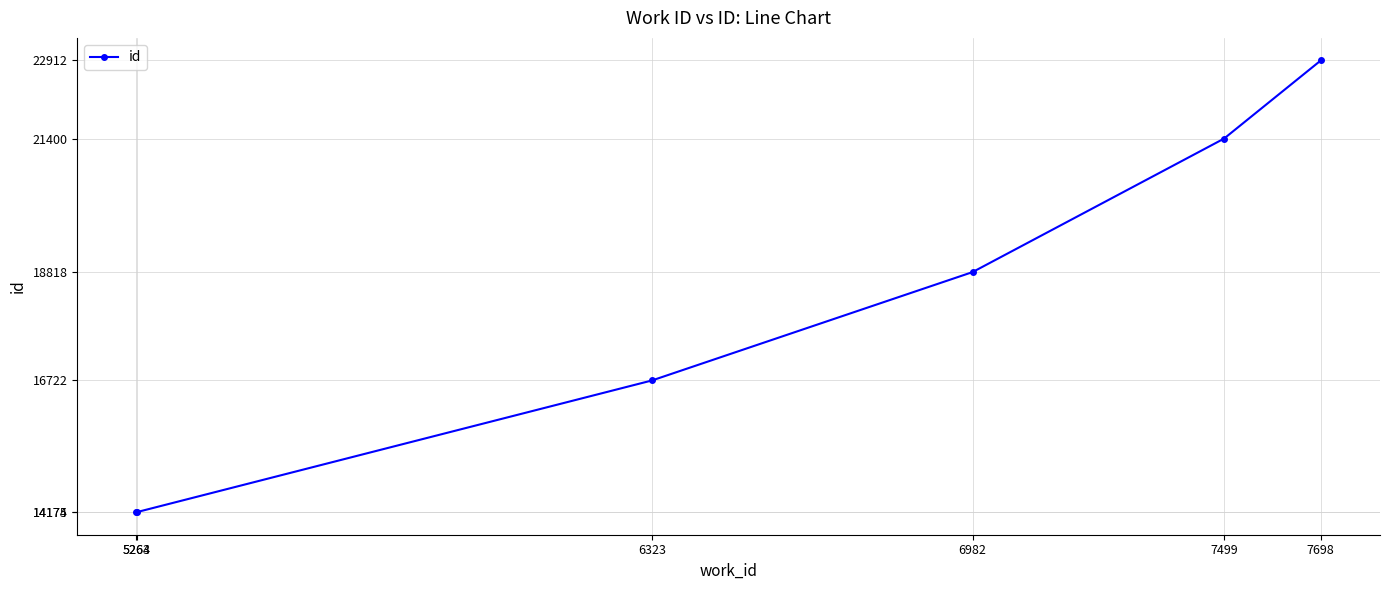

True or false: there are more than 0 points higher than both neighbors.

False